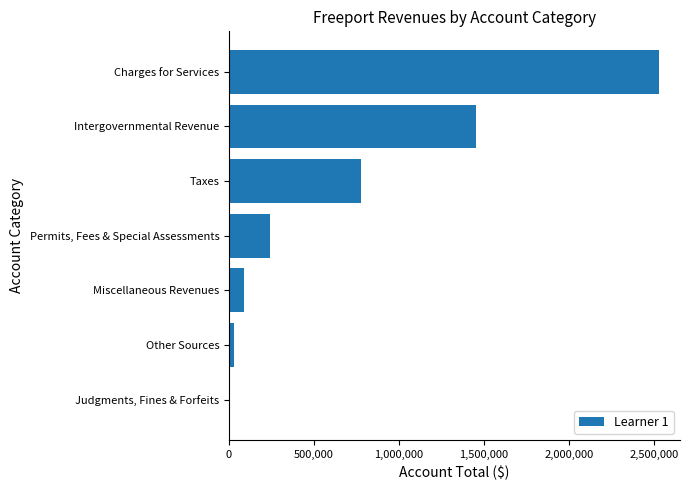

What is the average value?

730048